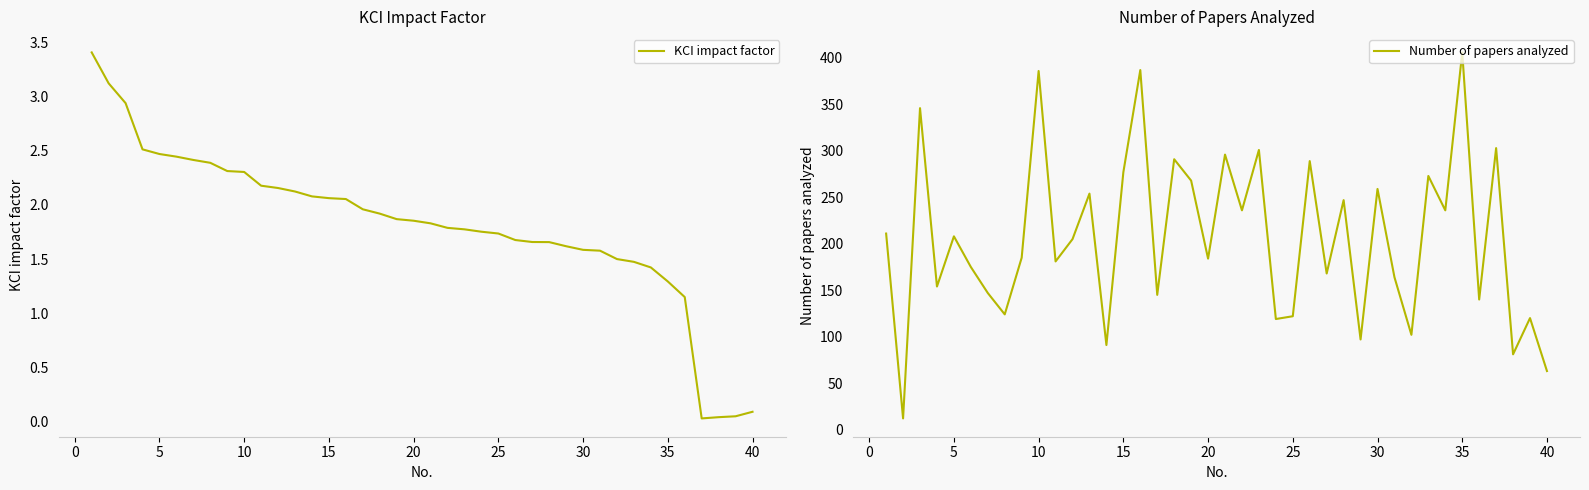

True or false: Number of papers analyzed and KCI impact factor cross at least once.

False